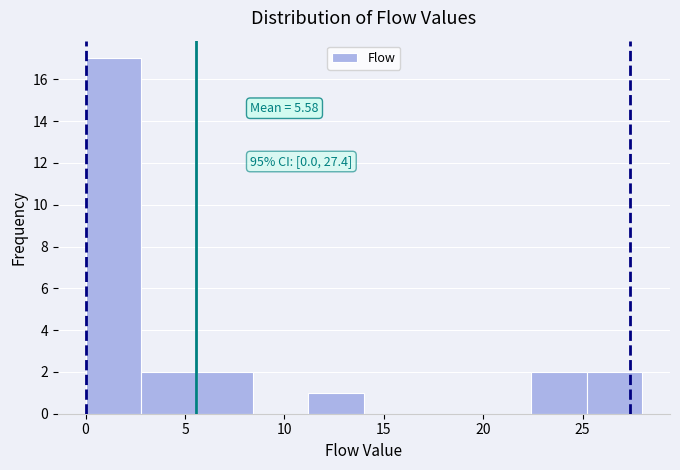

Over which range of the x-axis is the bar tallest?

0.0 to 2.8